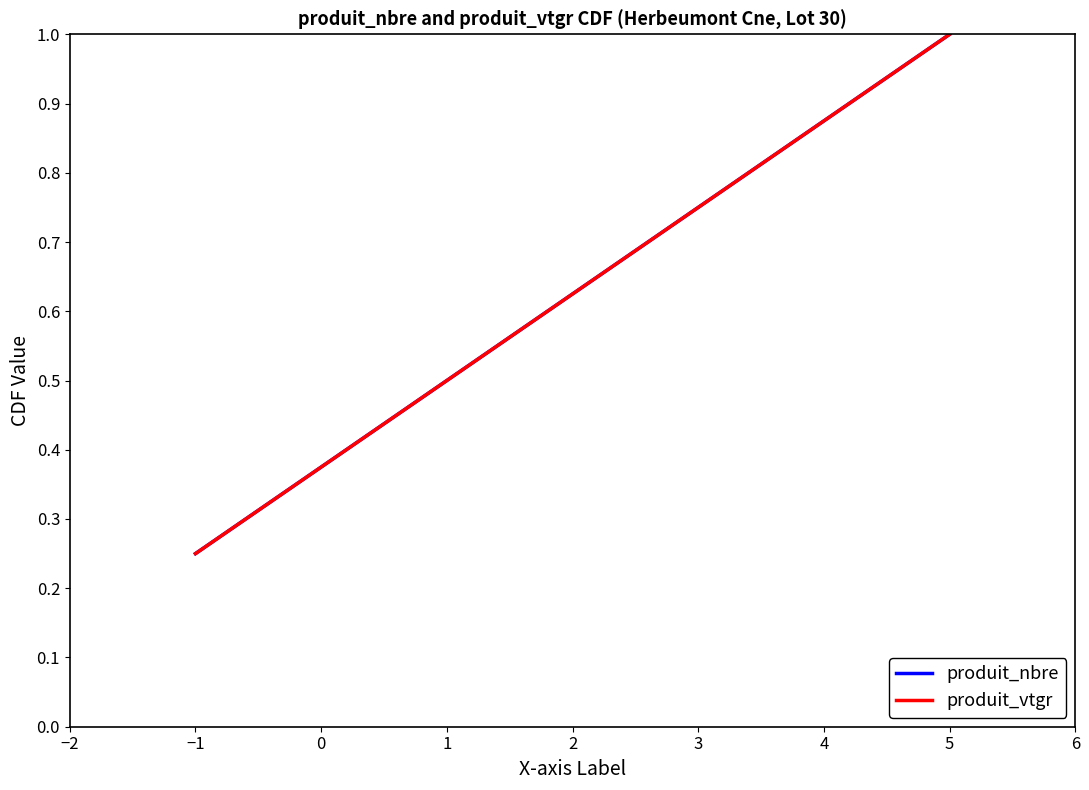

Does the chart display data point markers on the line(s)?

No